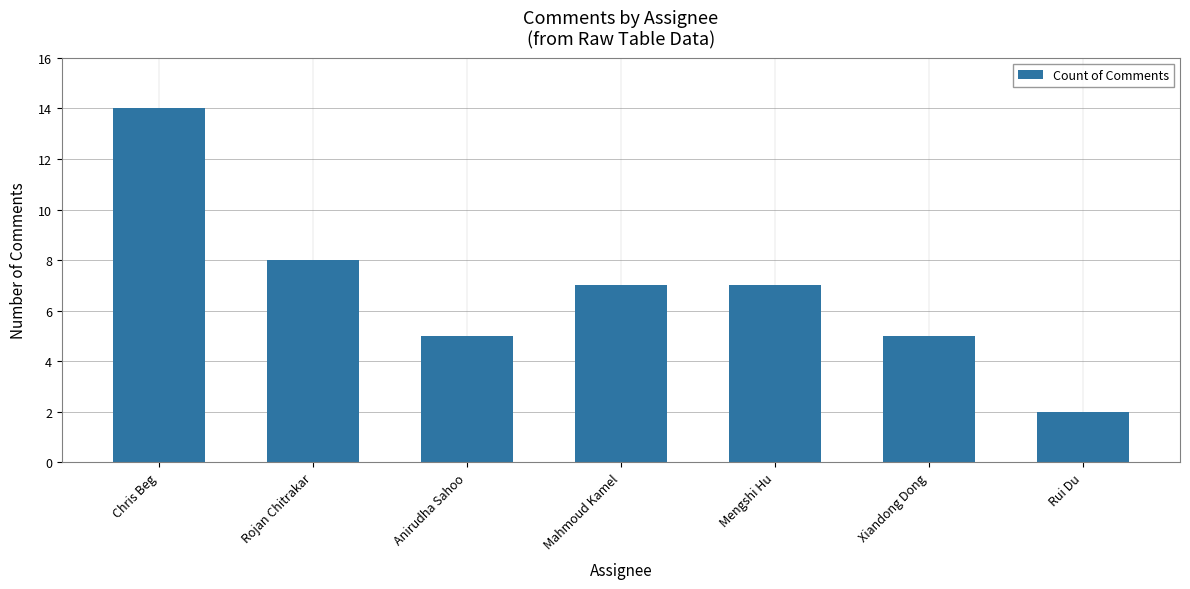

Where is the data nearest to the value 8?

Rojan Chitrakar